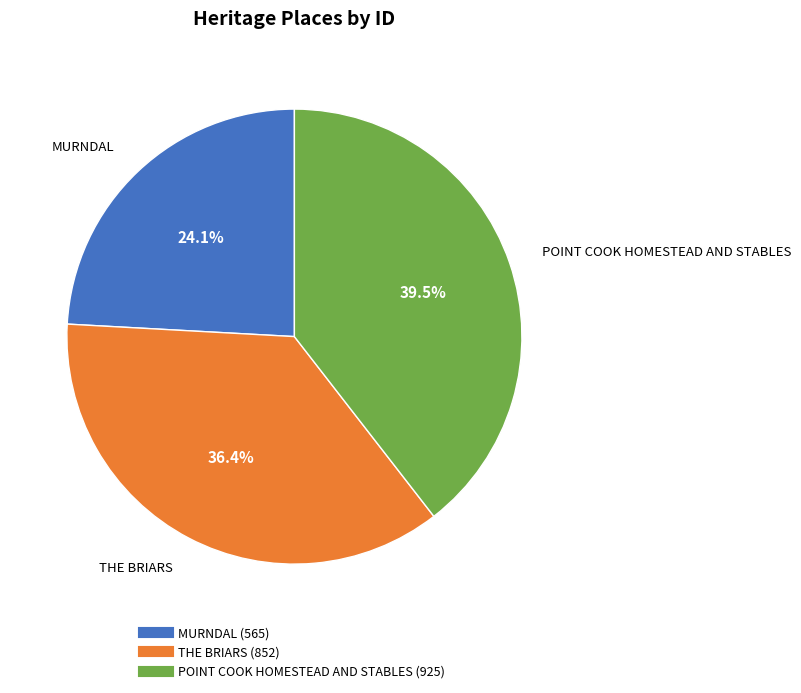

What percentage is the MURNDAL slice, to the nearest percent?

24%